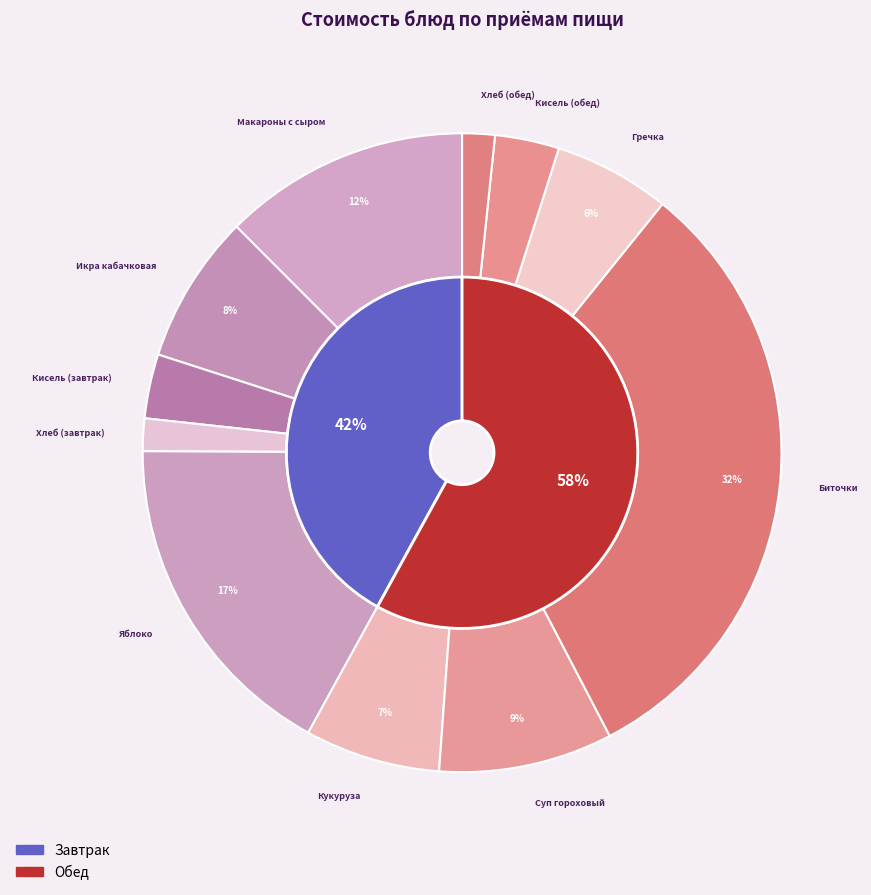

The Суп гороховый slice represents 9% of the pie. True or false?

True